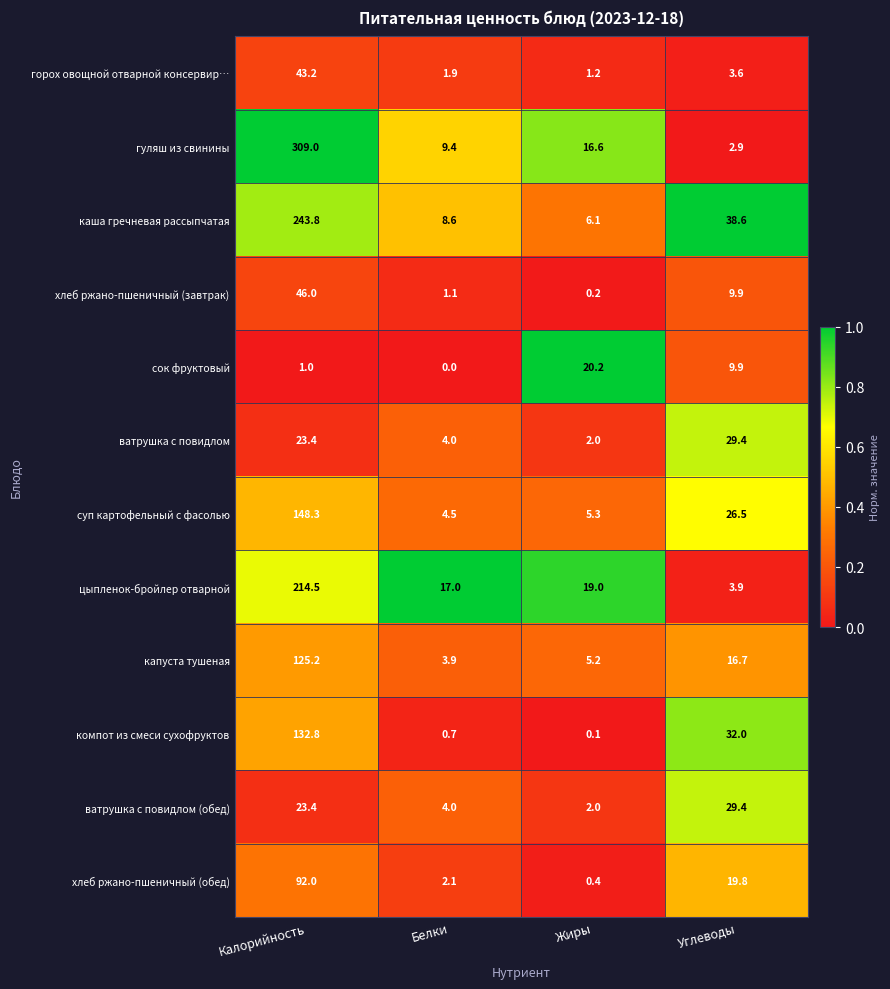

List the labels in order of каша гречневая рассыпчатая value, smallest first.

Жиры, Белки, Углеводы, Калорийность